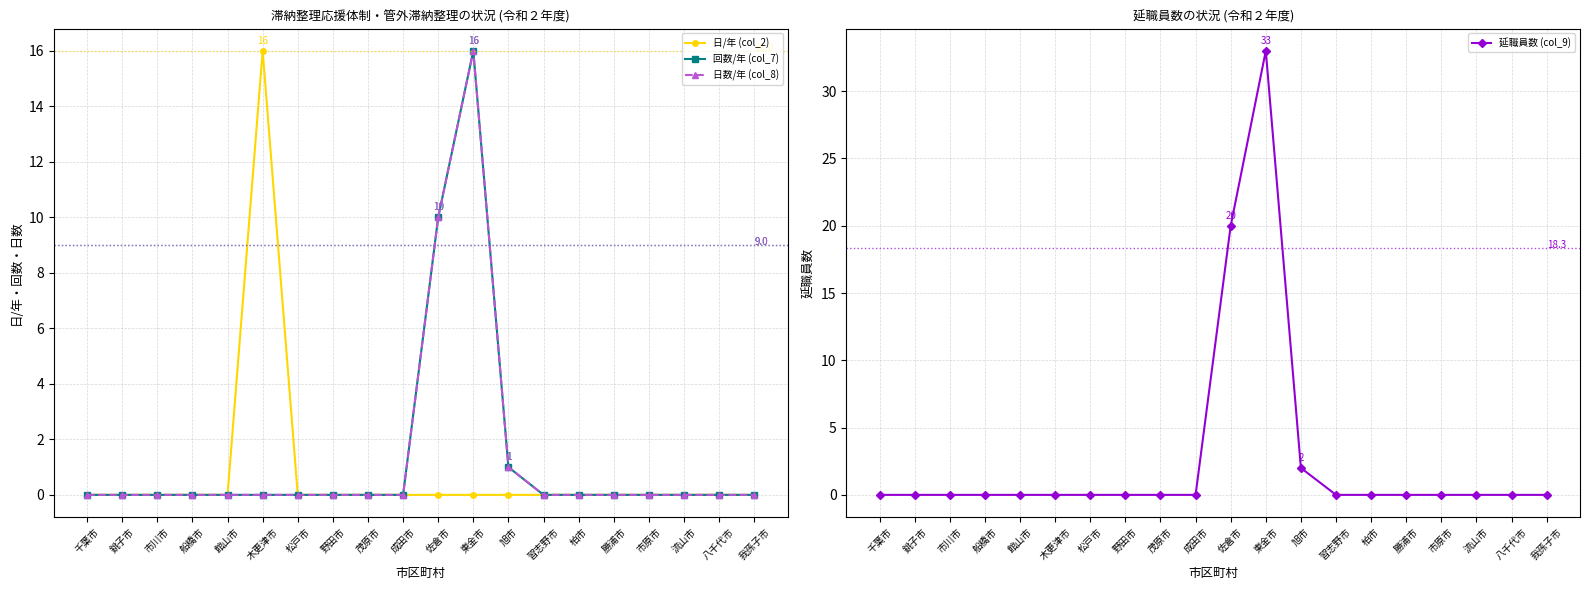

True or false: 日/年 (col_2) and 延職員数 (col_9) intersect in this chart.

False